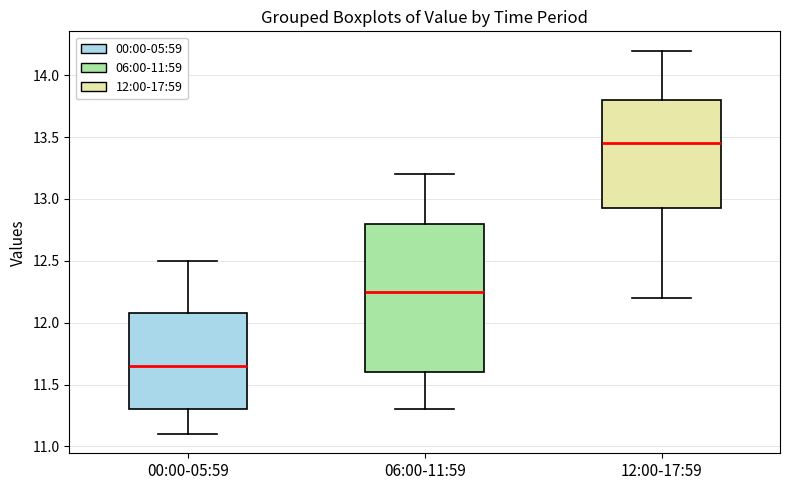

Reading left to right, transcribe this box plot: for each box, give where its median line is, the range the box spans, and where its two whiskers end, as read against the y-axis. The values are not printed on the chart, so give them approximately, as read against the axis.

00:00-05:59: median 11.65, box 11.30 to 12.10, whiskers 11.10 to 12.50
06:00-11:59: median 12.25, box 11.60 to 12.80, whiskers 11.30 to 13.20
12:00-17:59: median 13.45, box 12.95 to 13.80, whiskers 12.20 to 14.20